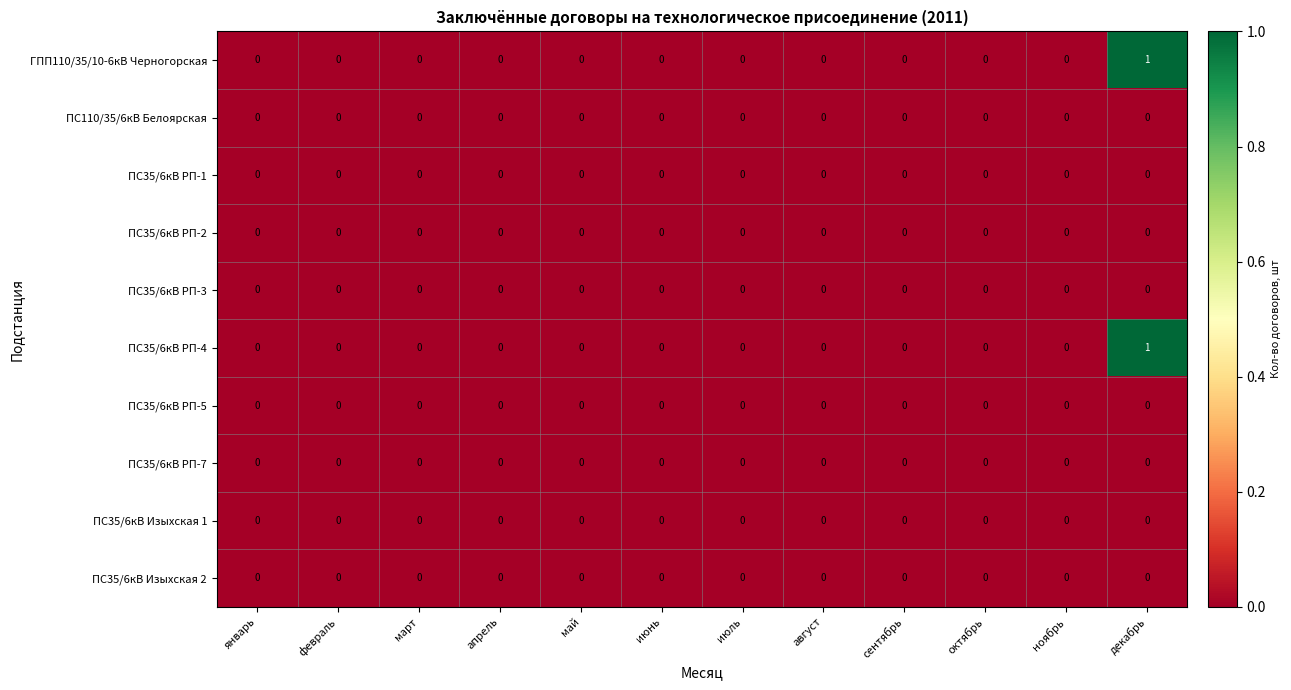

What is the maximum value shown in the chart?

1